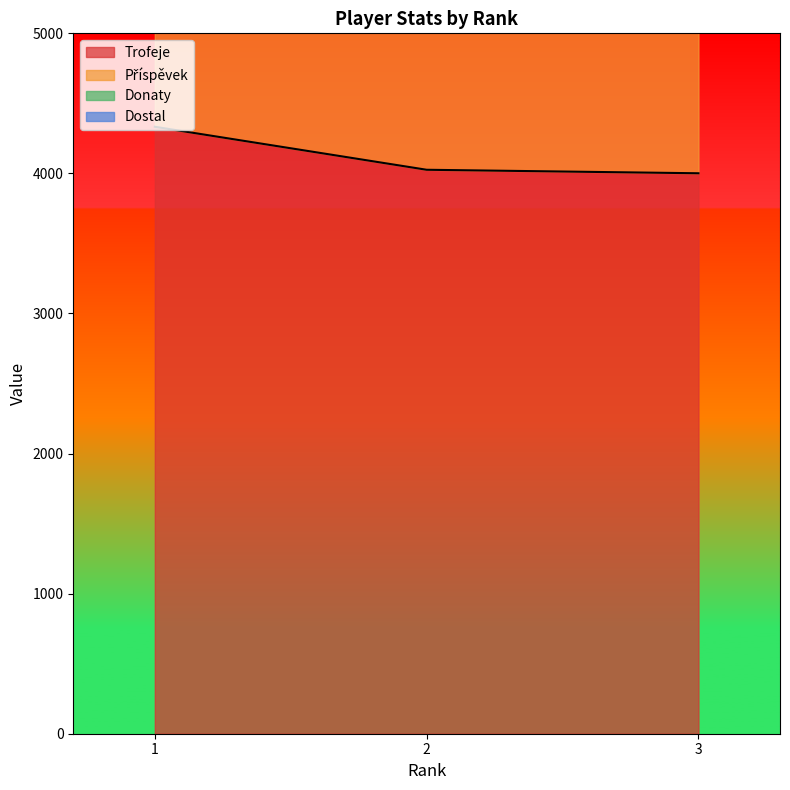

Count the number of data series in this chart.

2